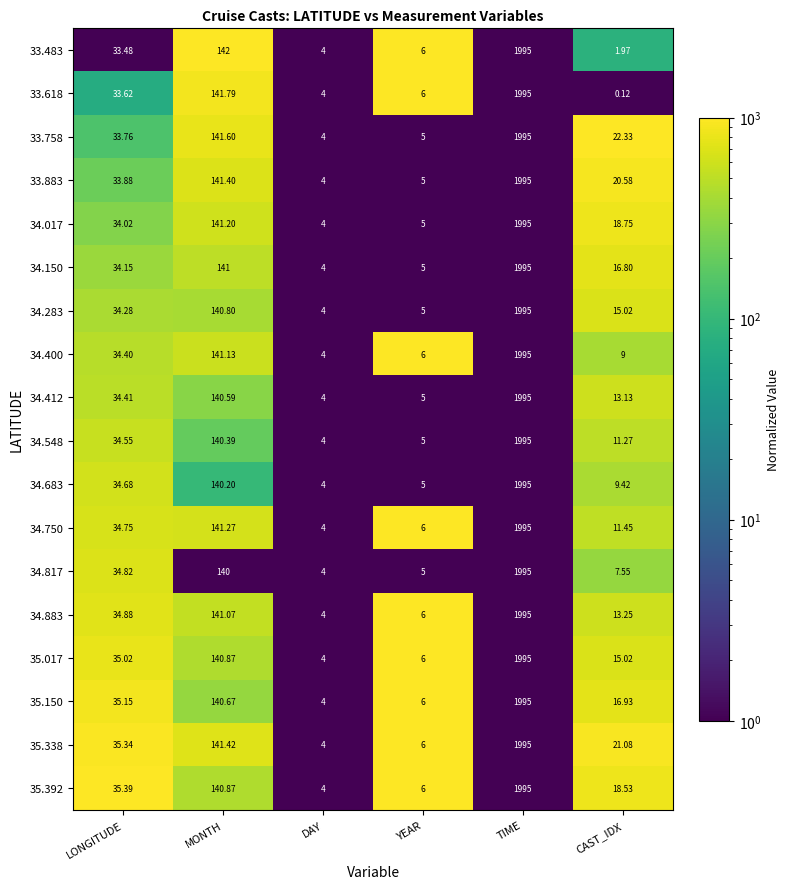

At which category is the sum across all series the highest?

TIME